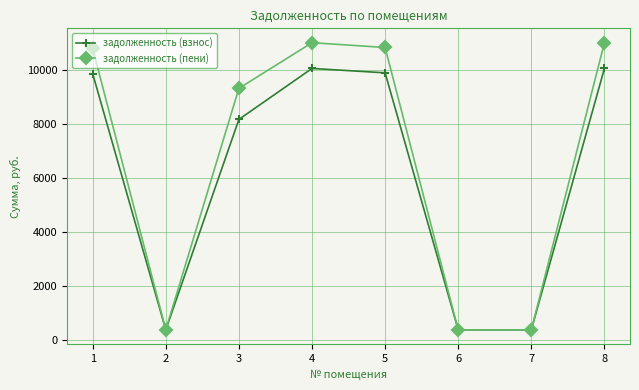

List the series in order of their peak value, highest first.

задолженность (пени), задолженность (взнос)